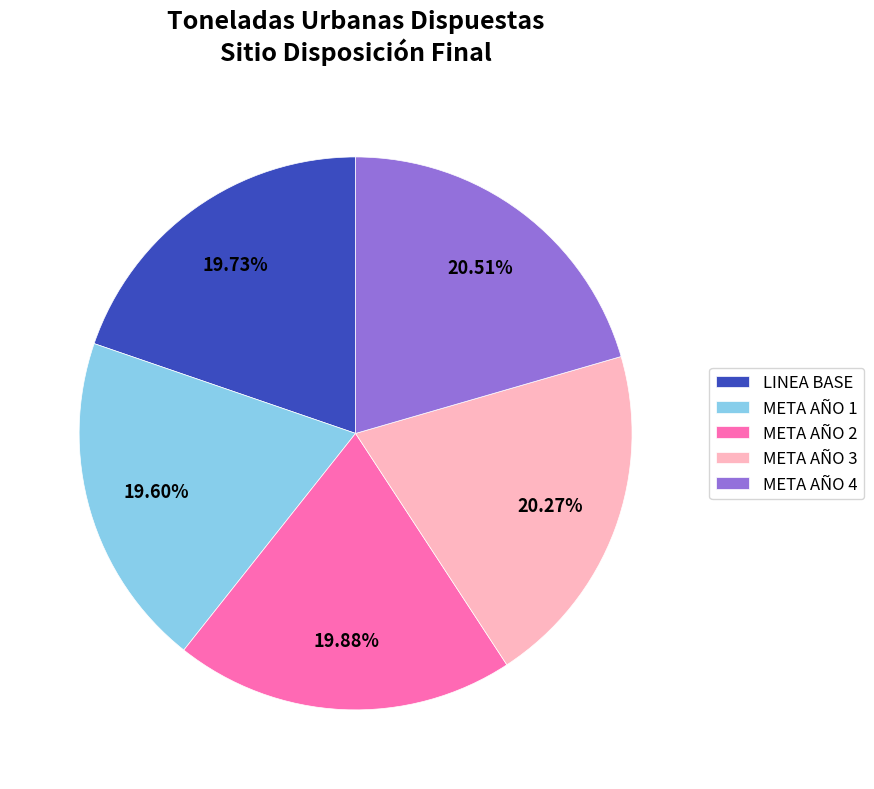

True or false: META AÑO 4 accounts for 10% of the total.

False